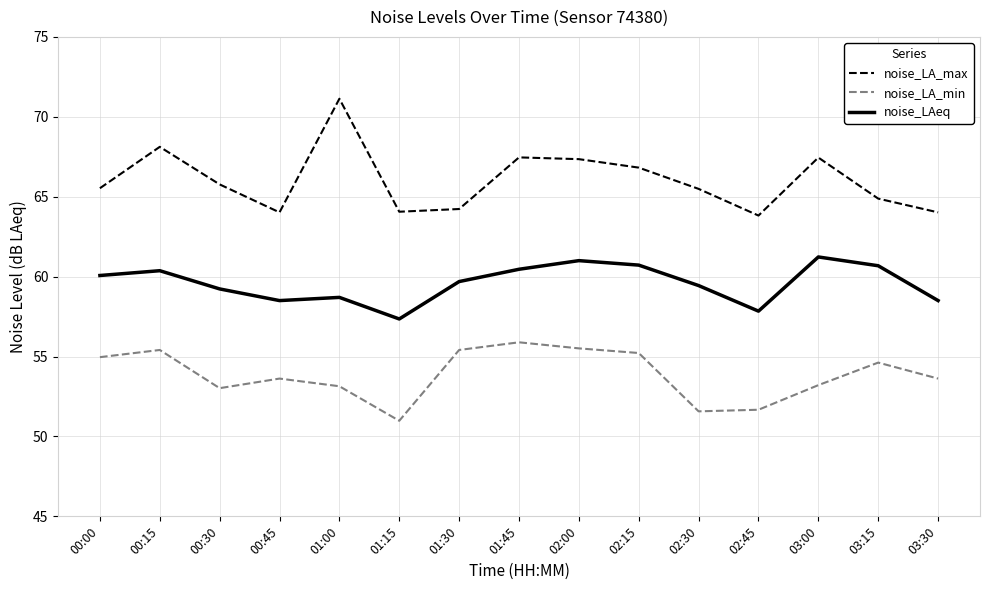

Is the value of noise_LA_min at 00:30 greater than the value of noise_LAeq at 00:45?

No